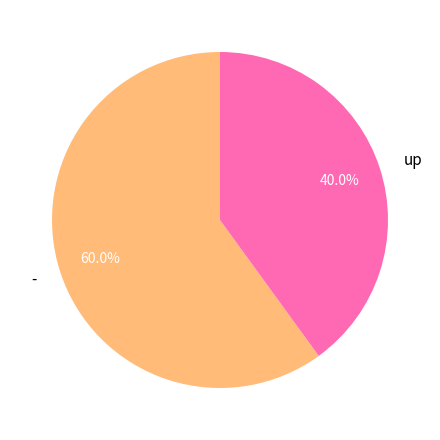

Approximately how many times larger is the value at up compared to -?

0.7